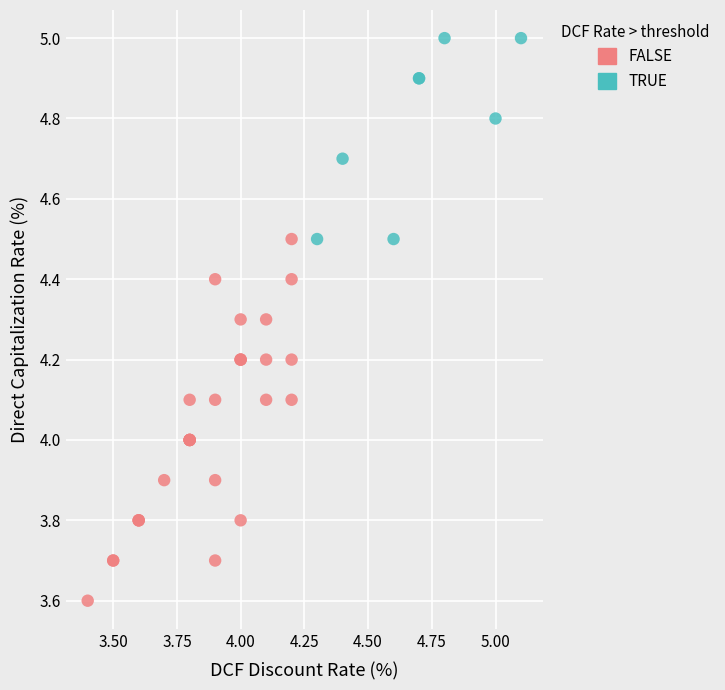

Which series has the widest spread of Y values?

FALSE